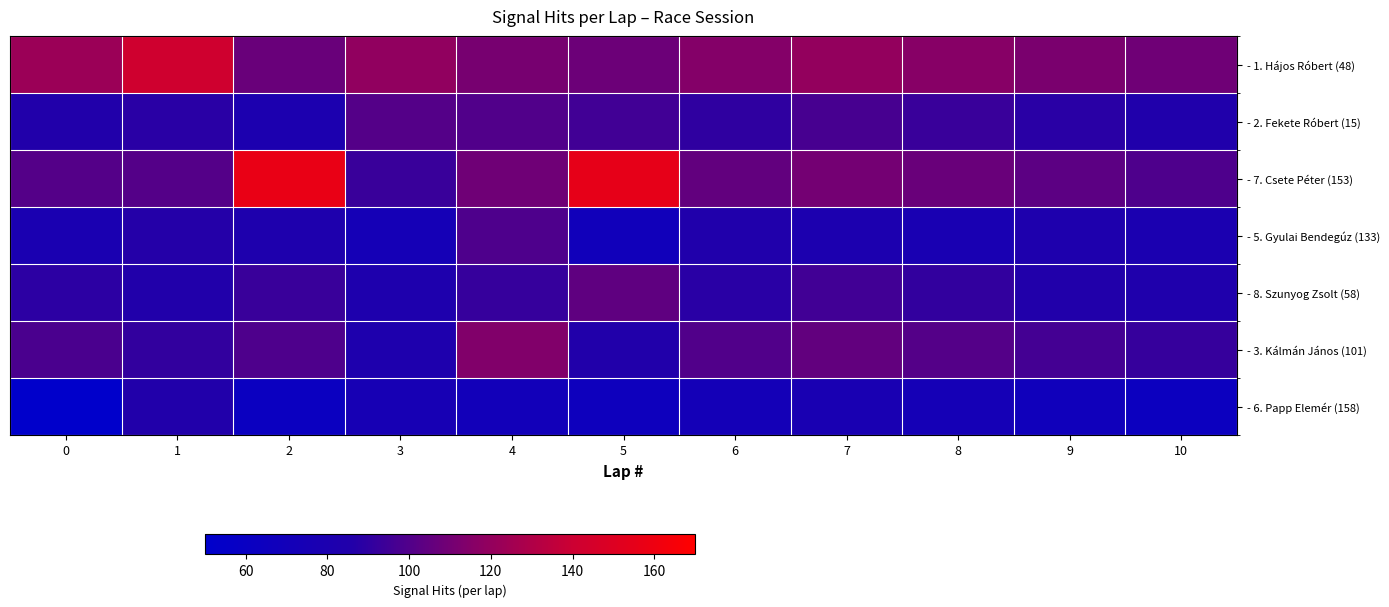

Which has a higher value, 6 or 2?

6